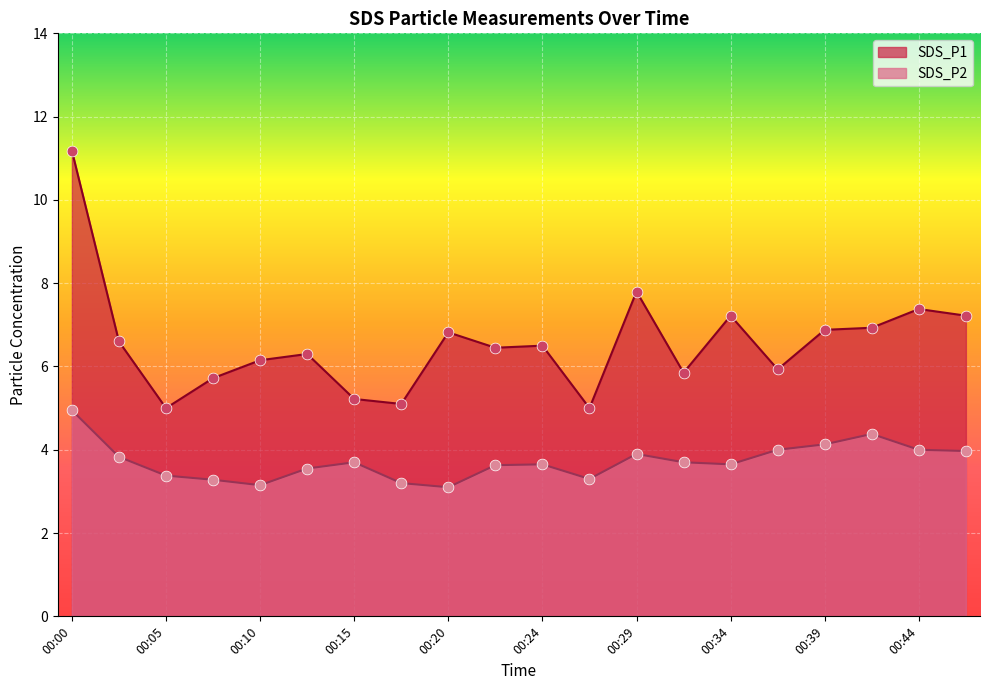

Which series has the widest spread of Y values?

SDS_P1